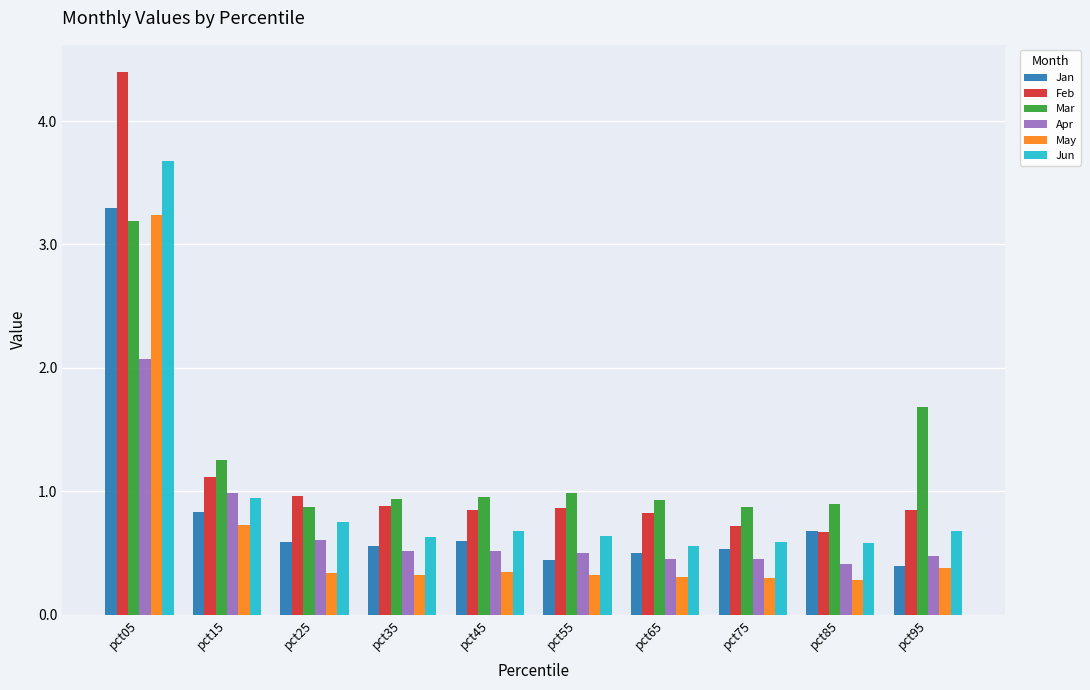

What is the approximate value of Jun at pct05?

3.7